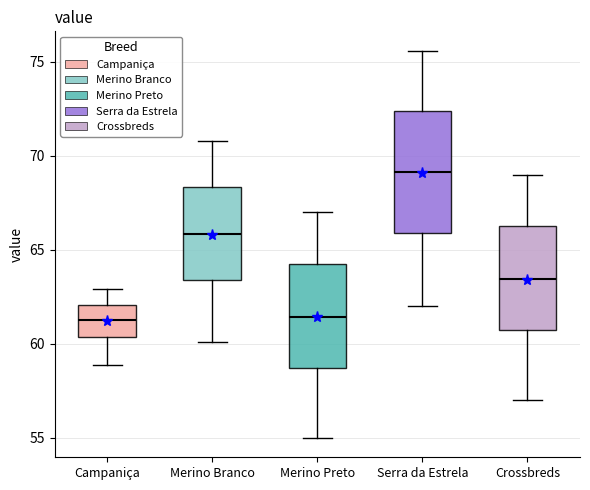

Comparing the boxes themselves (not the whiskers), which one is the tallest?

Serra da Estrela